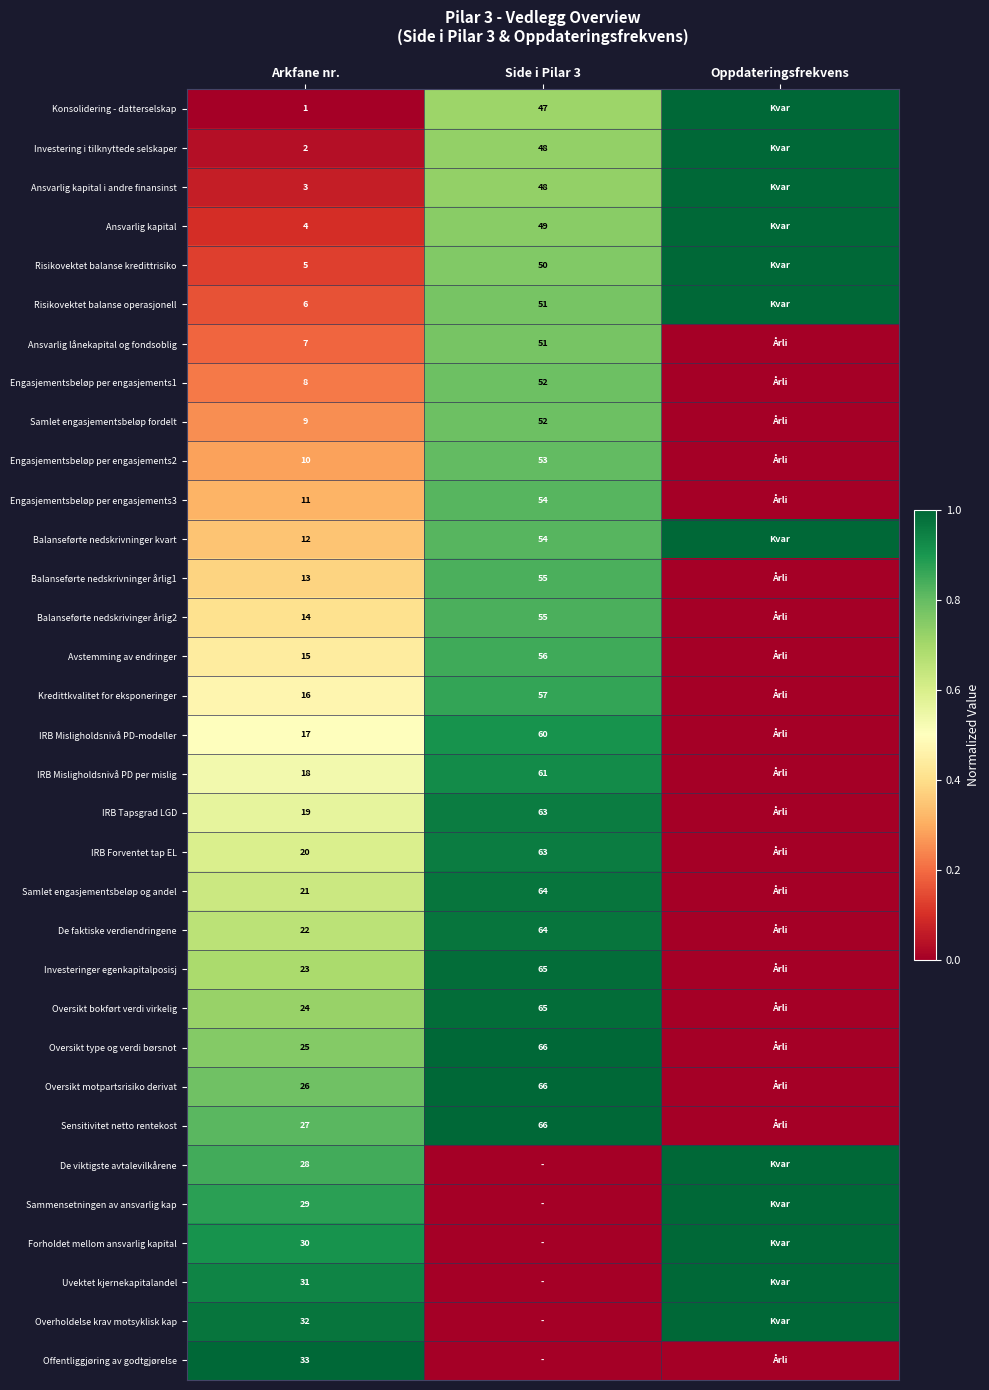

What is the spread (max minus min) of values at Arkfane nr.?

32